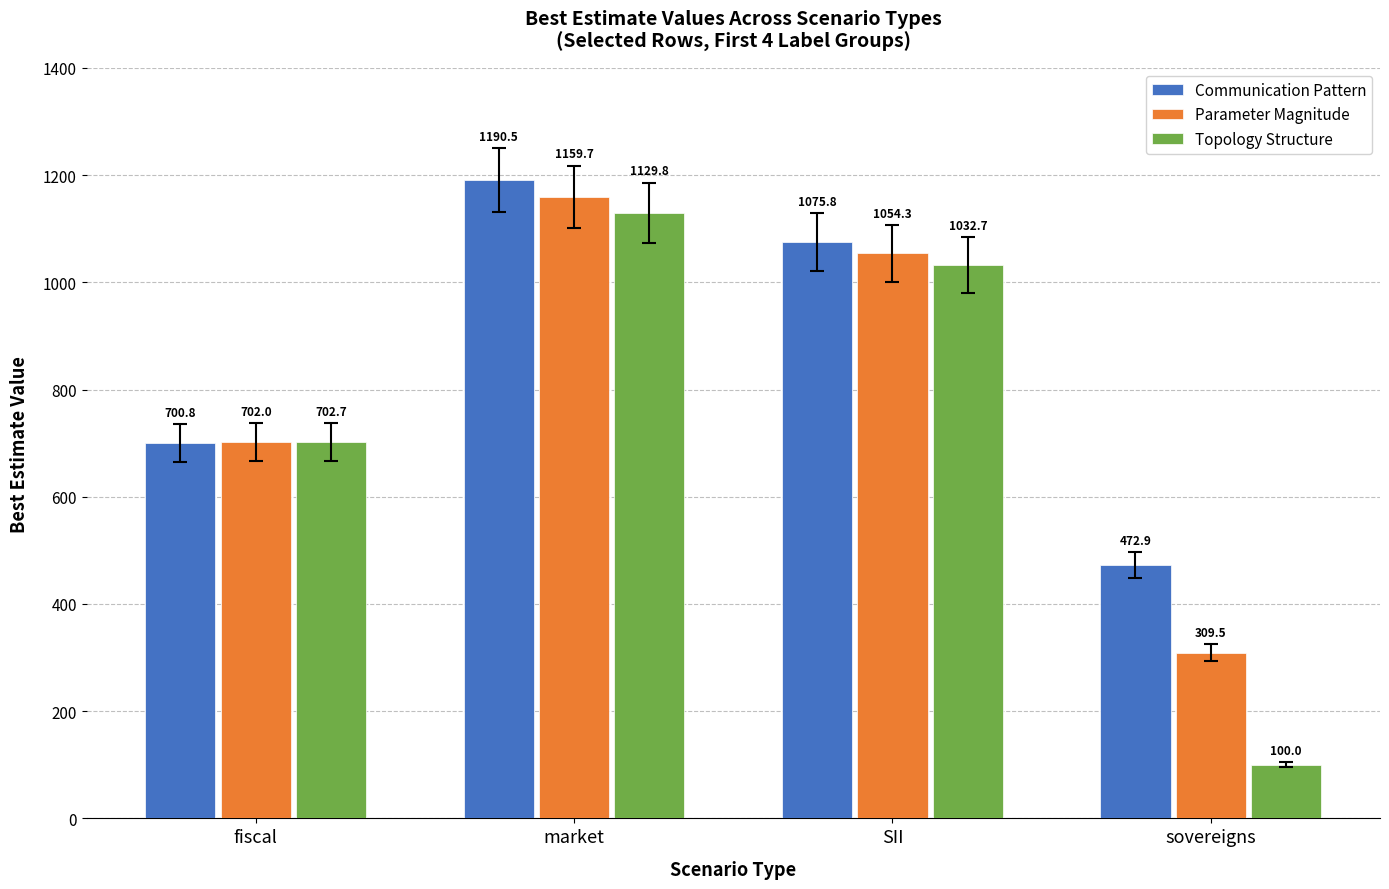

What is the sum of all Topology Structure values?

2965.2